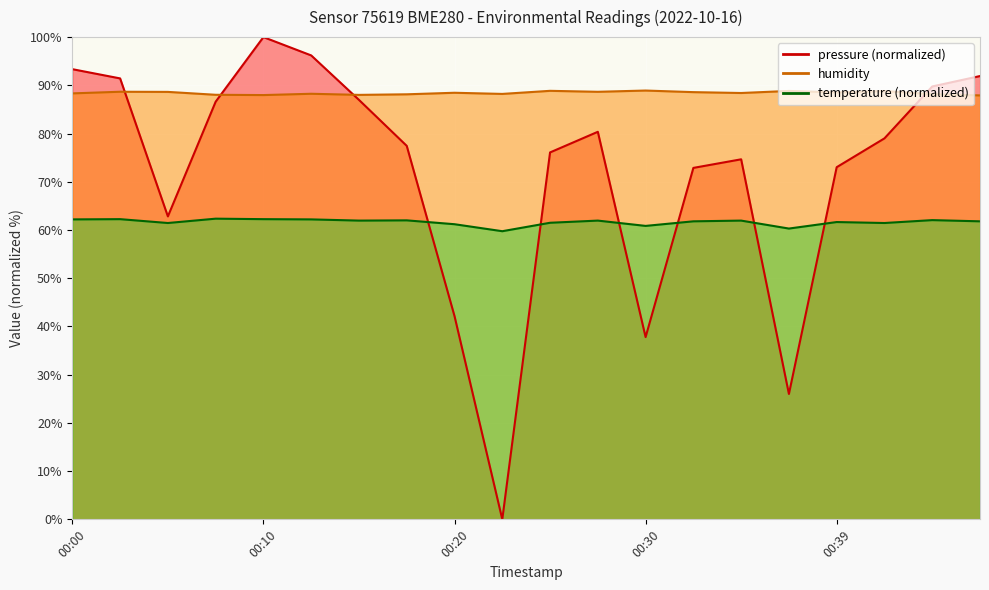

At which category is the sum across all series the highest?

00:10